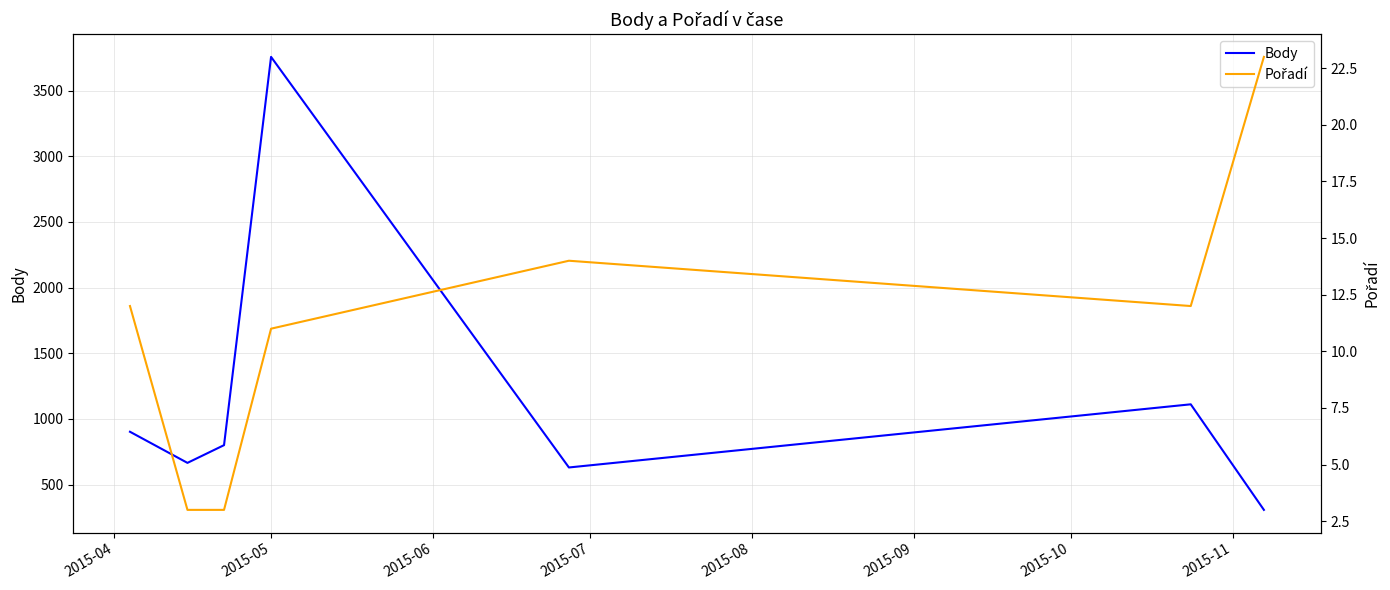

How many interior local valleys does the Body series have?

2